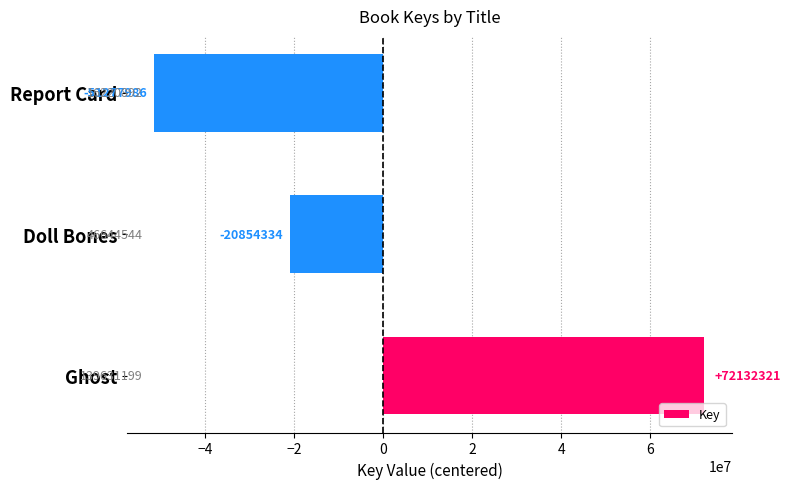

True or false: the data shows -51277986.3 at Report Card.

True